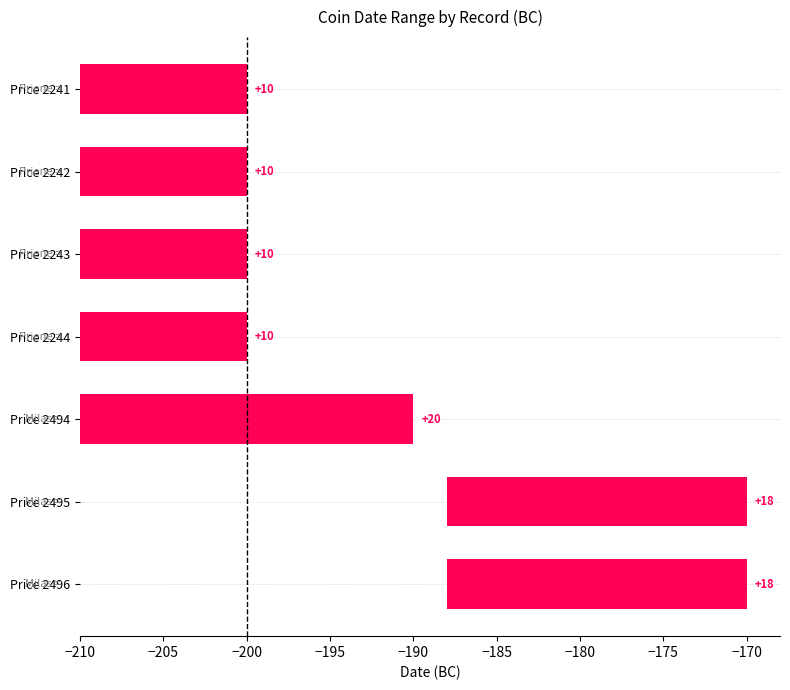

Where is the data nearest to the value 15?

Price 2495